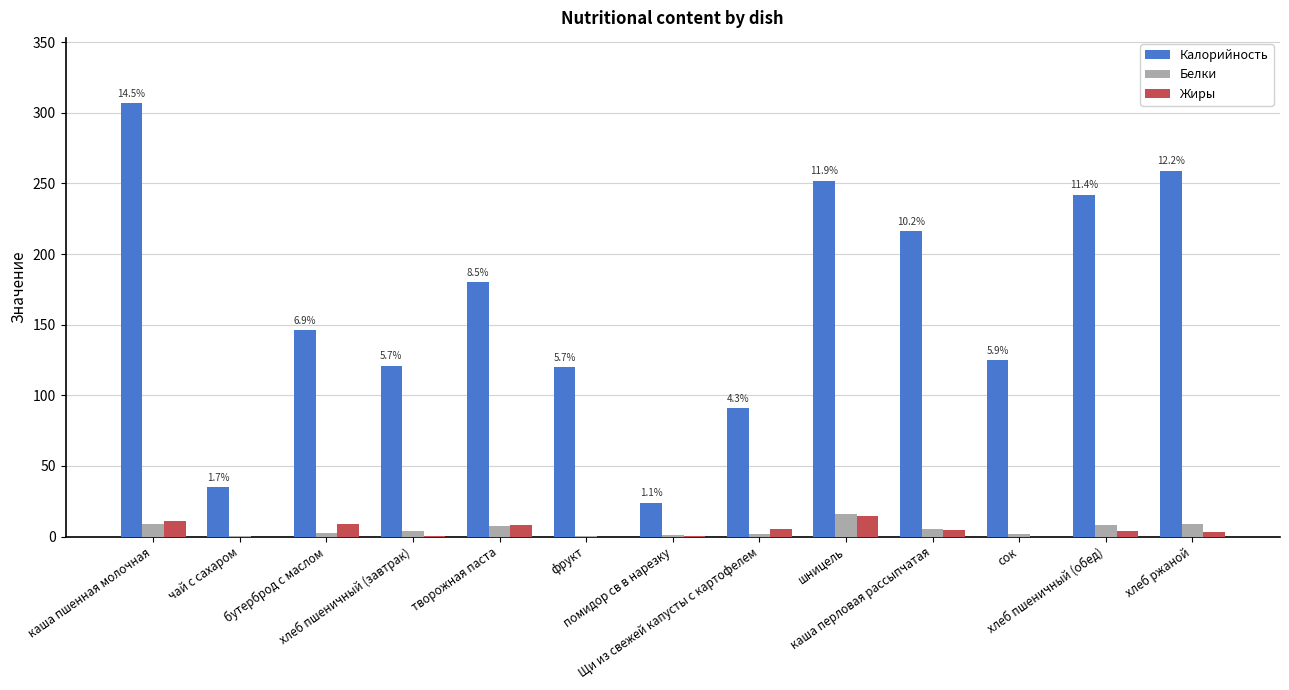

What is the maximum value shown in the chart?

307.0